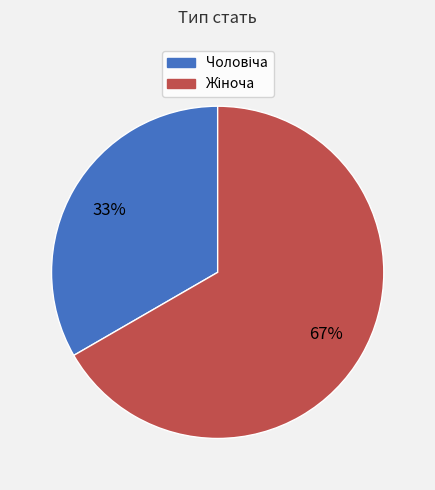

To the nearest percent, what is the average slice percentage?

50%